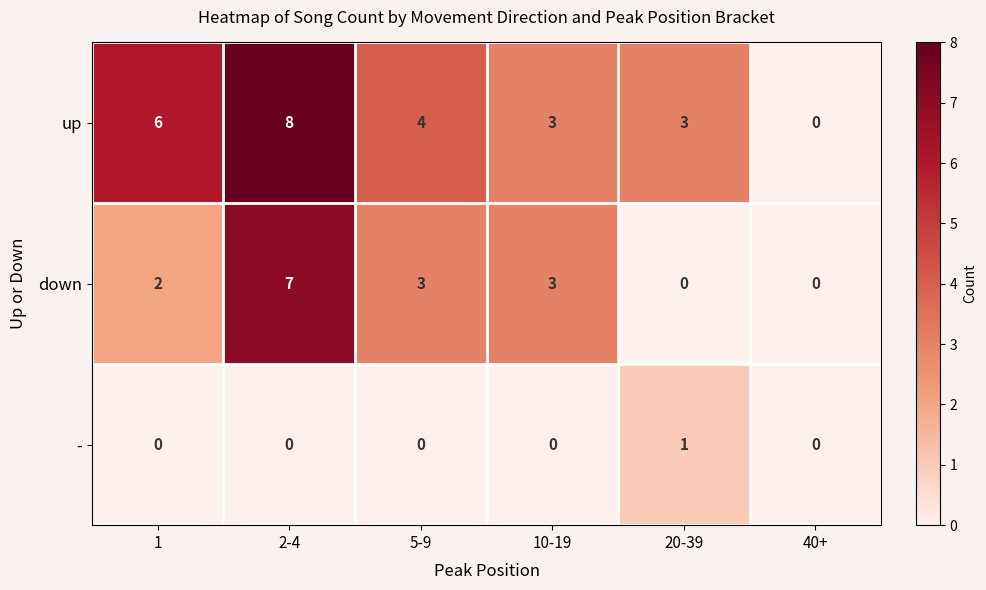

At 20-39, list the series in order from smallest to largest.

down, -, up